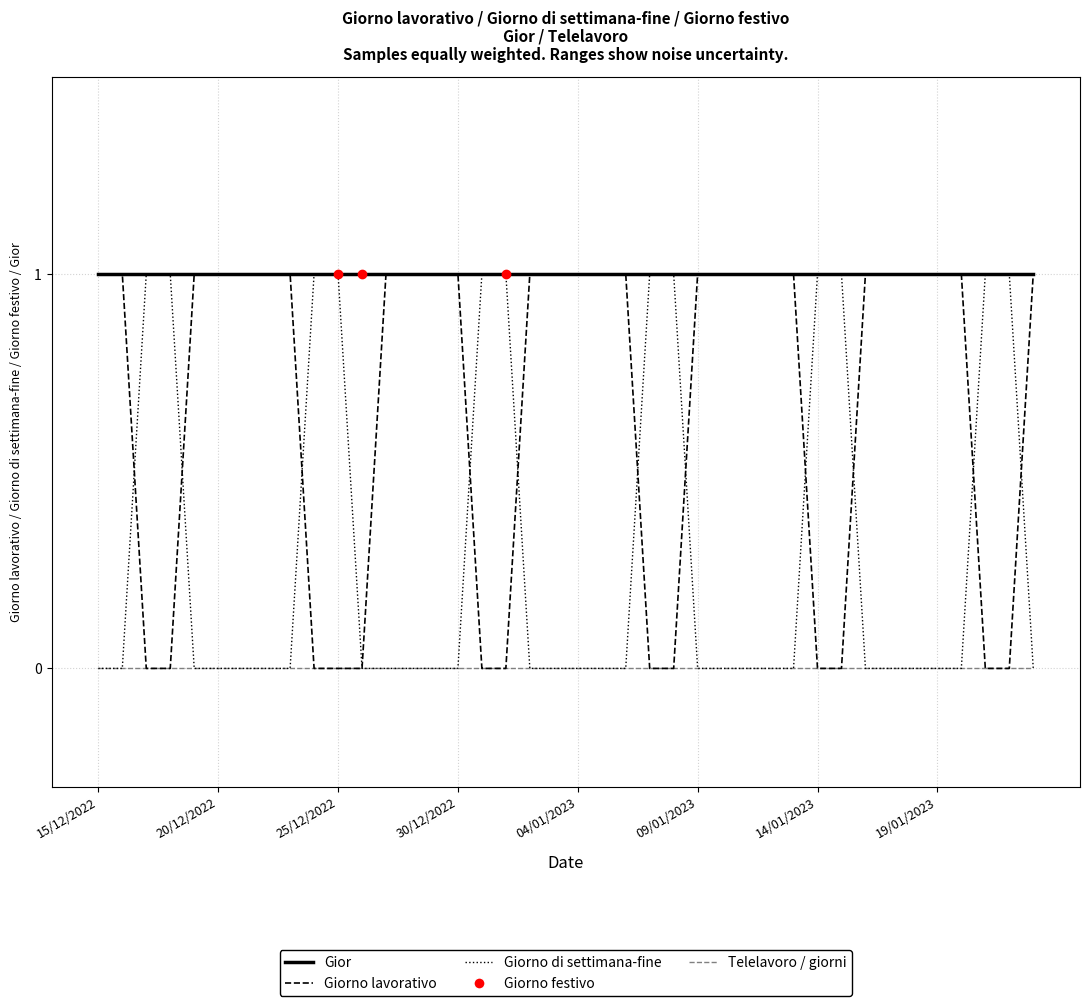

List the series in order of their overall mean, highest first.

Gior, Giorno lavorativo, Giorno di settimana-fine, Telelavoro / giorni